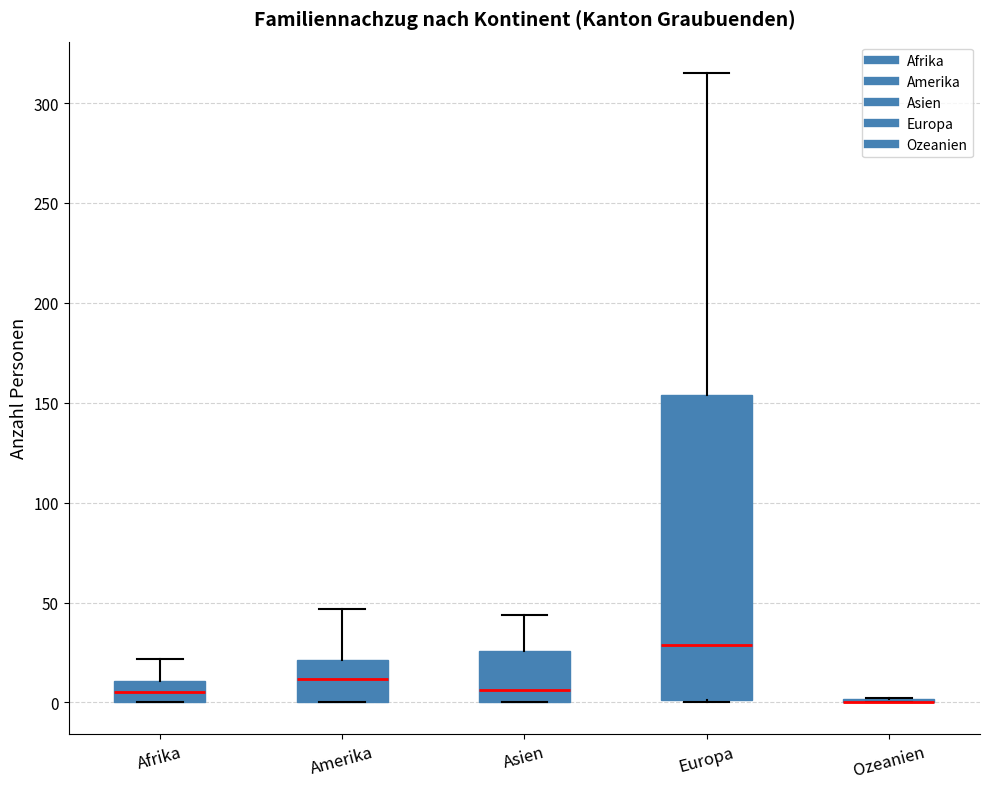

Which box is the tallest, from its lower edge to its upper edge?

Europa